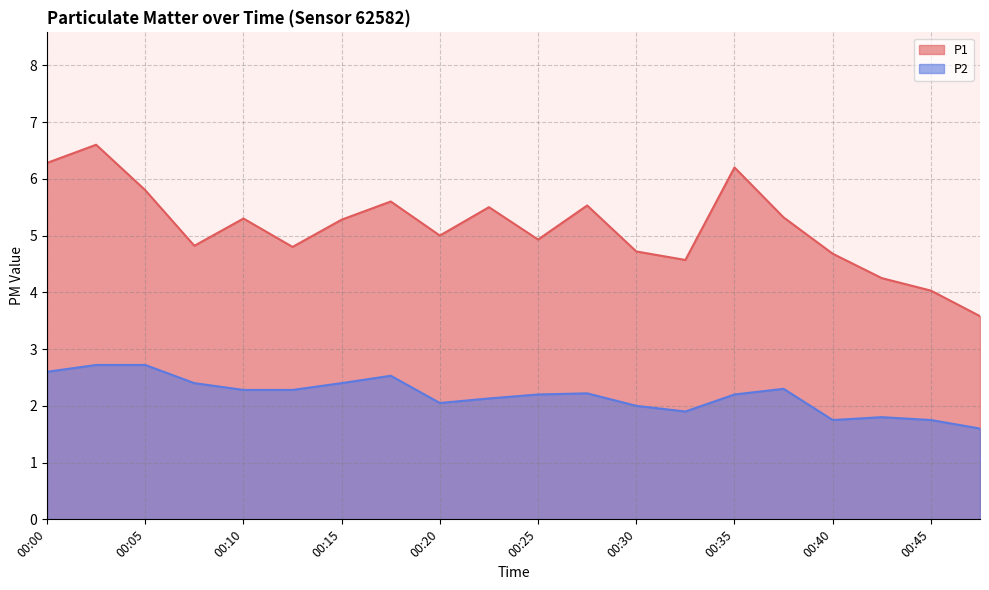

What are all the series names shown in the legend?

P1, P2